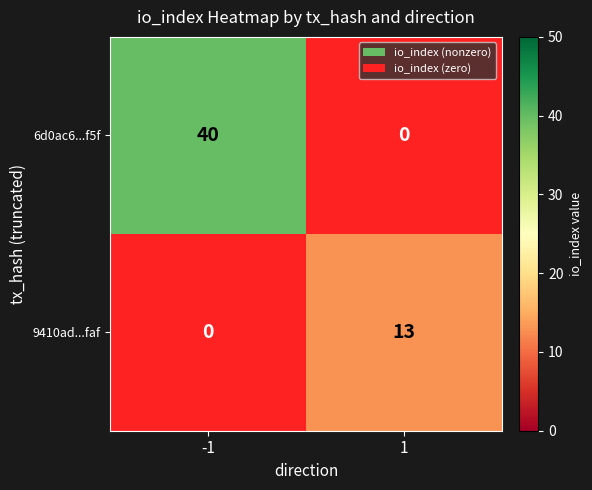

How many 9410ad...faf values are between 0 and 13?

2